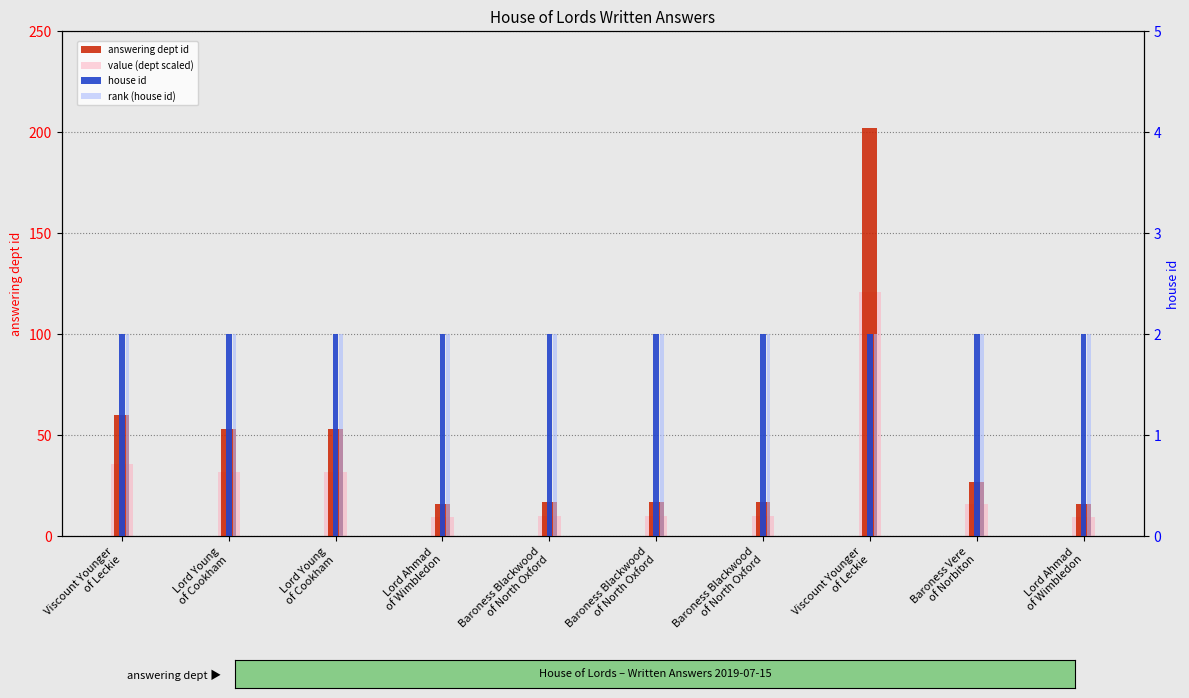

Reading left to right, transcribe all the data shown in this chart.

answering dept id: Viscount Younger
of Leckie=60.0	Lord Young
of Cookham=53.0	Lord Young
of Cookham=53.0	Lord Ahmad
of Wimbledon=16.0	Baroness Blackwood
of North Oxford=17.0	Baroness Blackwood
of North Oxford=17.0	Baroness Blackwood
of North Oxford=17.0	Viscount Younger
of Leckie=202.0	Baroness Vere
of Norbiton=27.0	Lord Ahmad
of Wimbledon=16.0
value (dept scaled): Viscount Younger
of Leckie=36.0	Lord Young
of Cookham=31.8	Lord Young
of Cookham=31.8	Lord Ahmad
of Wimbledon=9.6	Baroness Blackwood
of North Oxford=10.2	Baroness Blackwood
of North Oxford=10.2	Baroness Blackwood
of North Oxford=10.2	Viscount Younger
of Leckie=121.2	Baroness Vere
of Norbiton=16.2	Lord Ahmad
of Wimbledon=9.6
house id: Viscount Younger
of Leckie=2.0	Lord Young
of Cookham=2.0	Lord Young
of Cookham=2.0	Lord Ahmad
of Wimbledon=2.0	Baroness Blackwood
of North Oxford=2.0	Baroness Blackwood
of North Oxford=2.0	Baroness Blackwood
of North Oxford=2.0	Viscount Younger
of Leckie=2.0	Baroness Vere
of Norbiton=2.0	Lord Ahmad
of Wimbledon=2.0
rank (house id): Viscount Younger
of Leckie=2.0	Lord Young
of Cookham=2.0	Lord Young
of Cookham=2.0	Lord Ahmad
of Wimbledon=2.0	Baroness Blackwood
of North Oxford=2.0	Baroness Blackwood
of North Oxford=2.0	Baroness Blackwood
of North Oxford=2.0	Viscount Younger
of Leckie=2.0	Baroness Vere
of Norbiton=2.0	Lord Ahmad
of Wimbledon=2.0